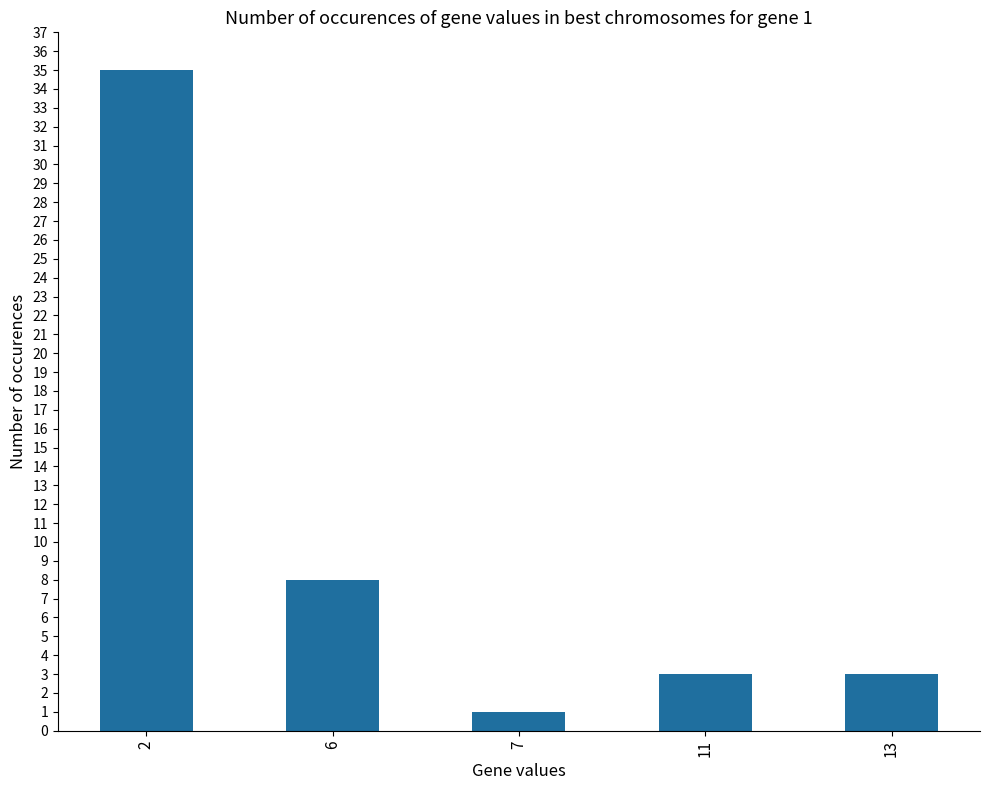

What is the maximum value shown in the chart?

35